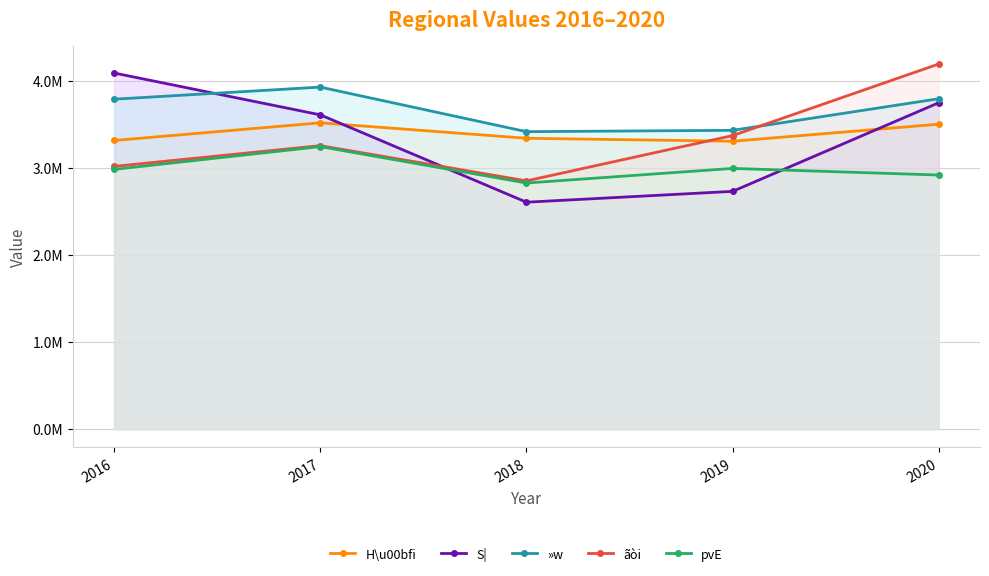

True or false: H\u00bfi has more than 2 points higher than both neighbors.

False